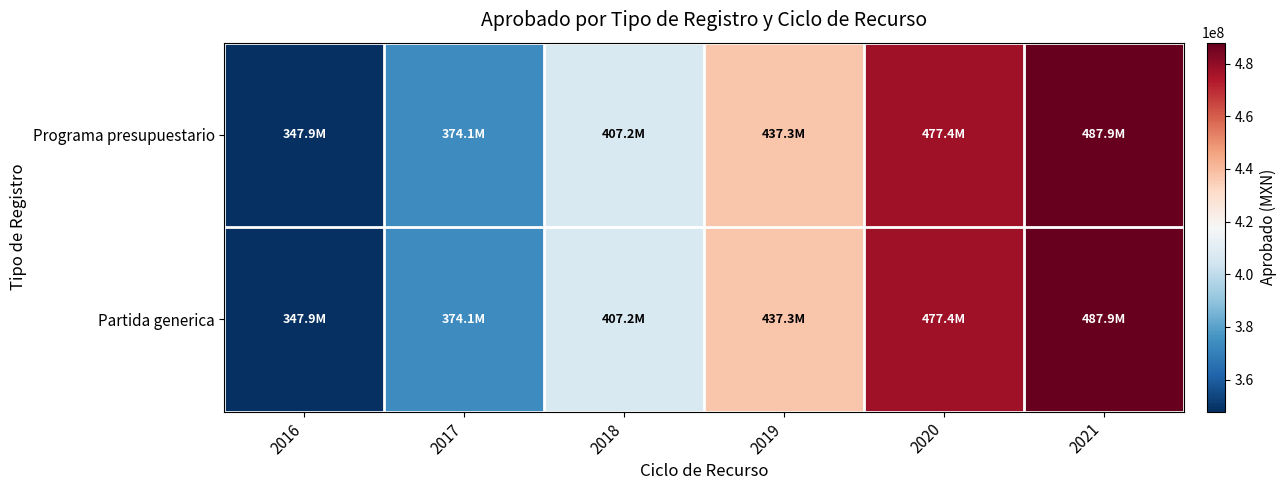

Count the number of data series in this chart.

2